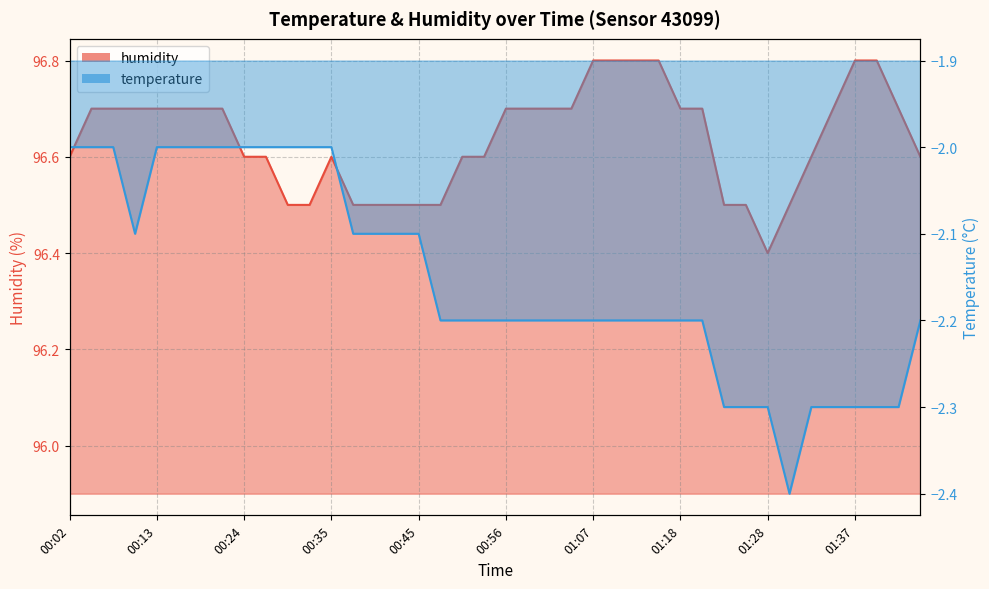

What position from the left is 00:08?

3